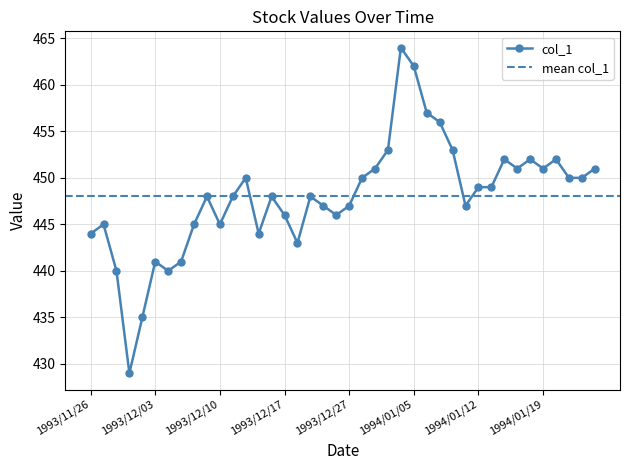

True or false: col_1 has more than 0 points higher than both neighbors.

True